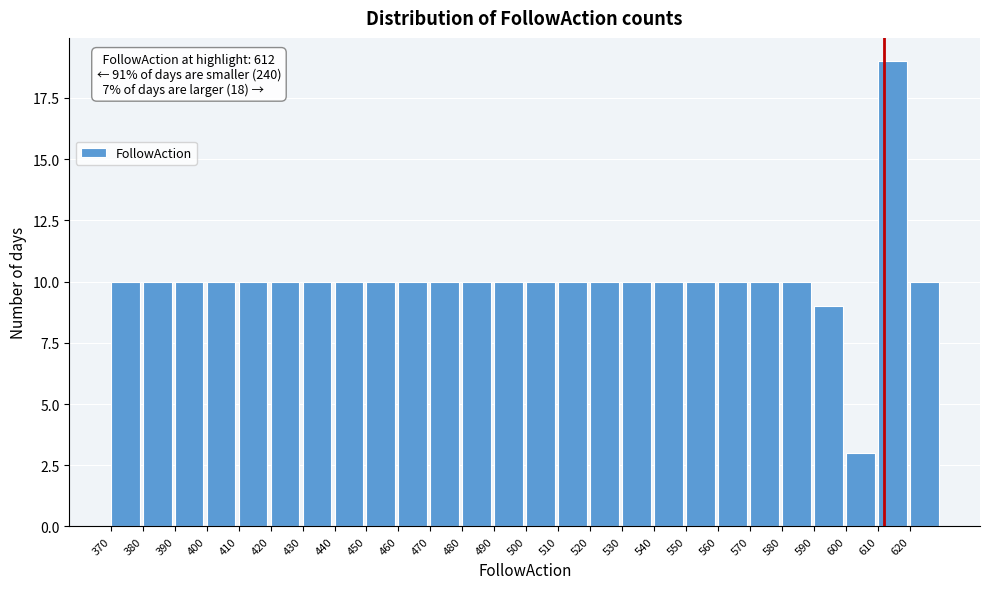

Which range on the x-axis has the tallest bar?

610 to 620